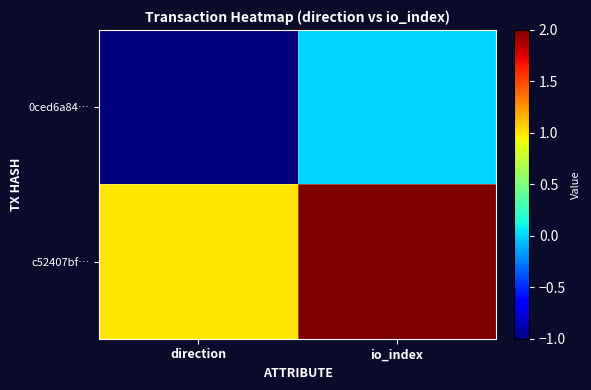

Count the number of categories in the chart.

2